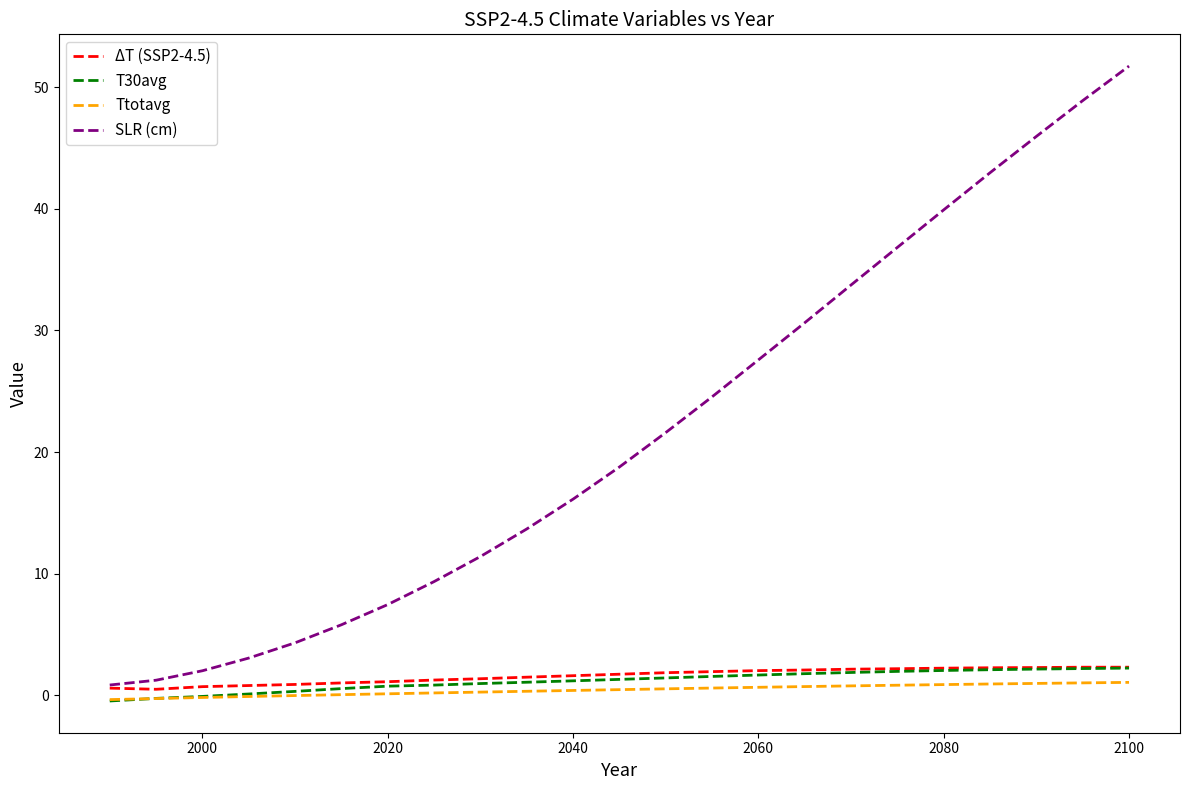

True or false: Ttotavg and SLR (cm) cross at least once.

False